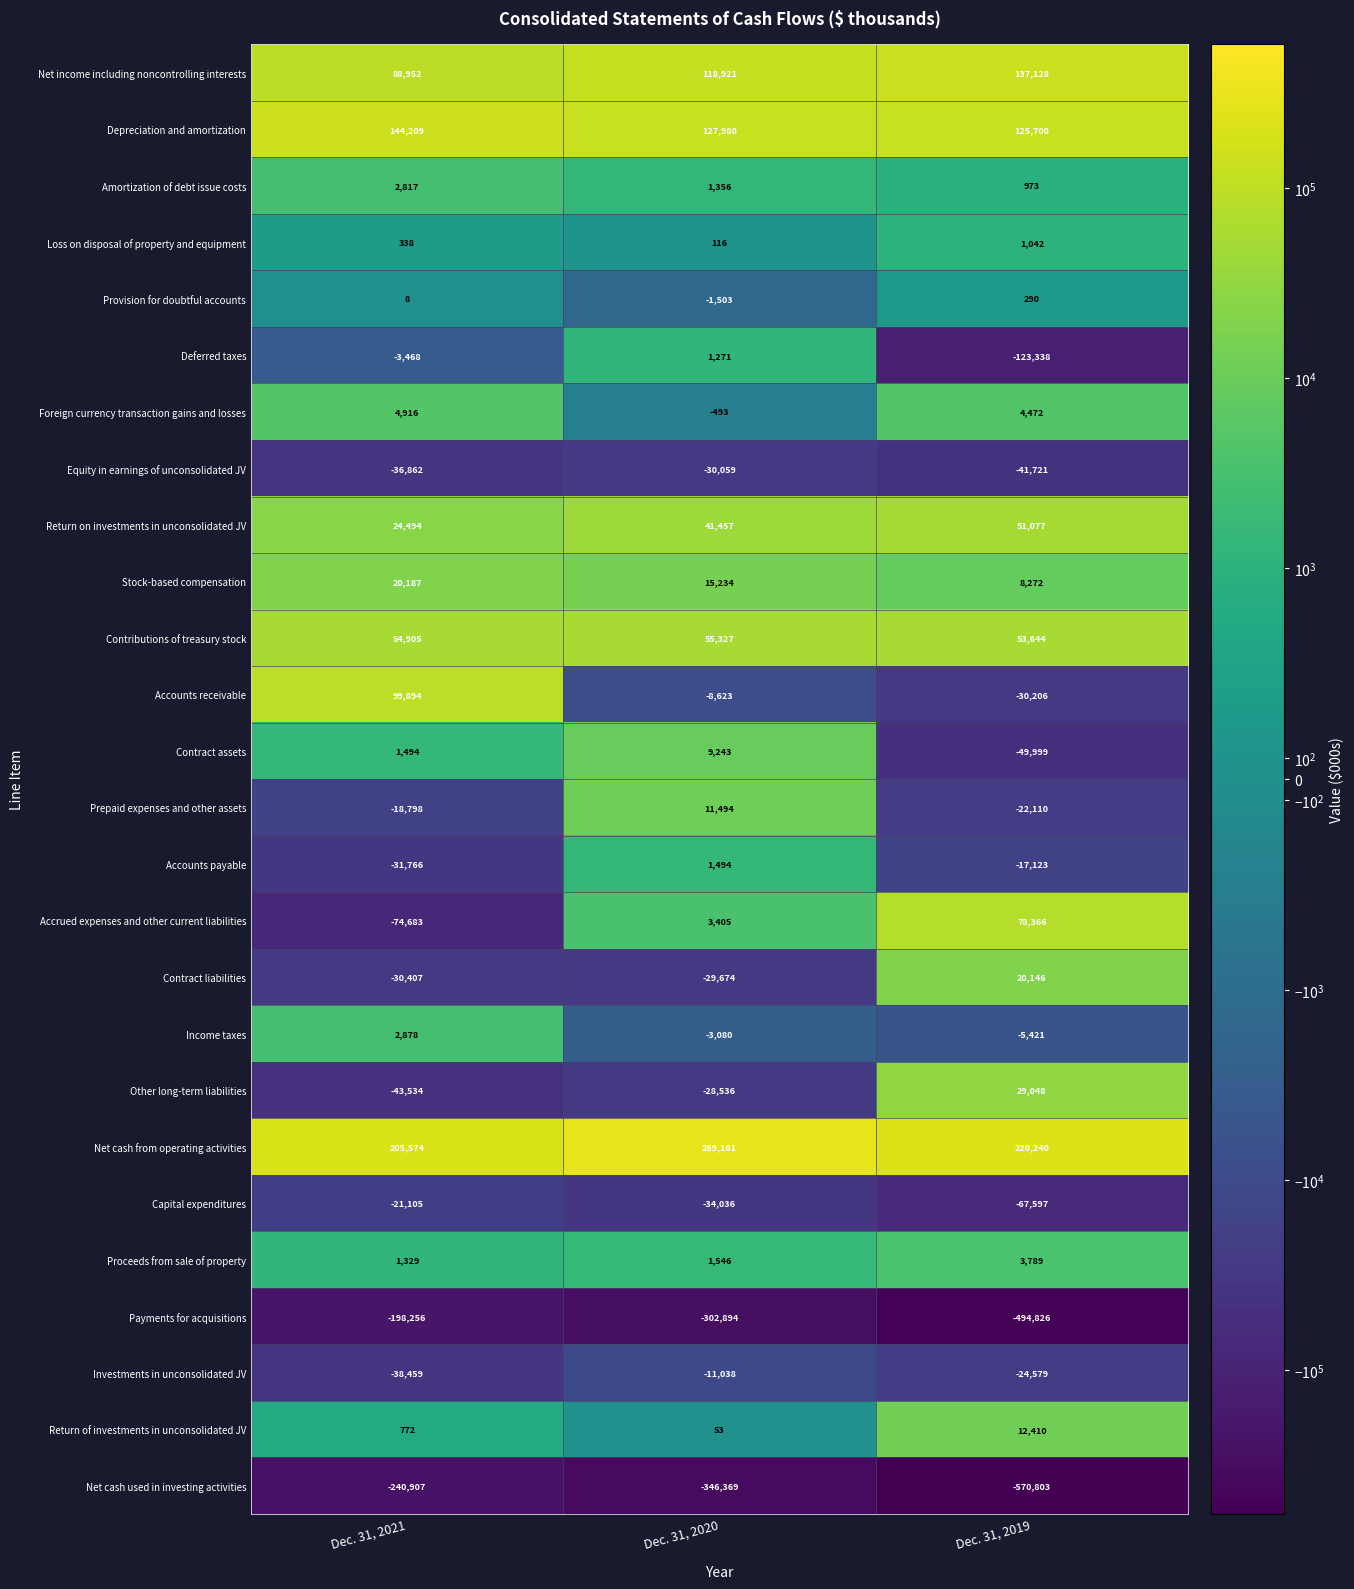

What is the maximum value shown in the chart?

289161